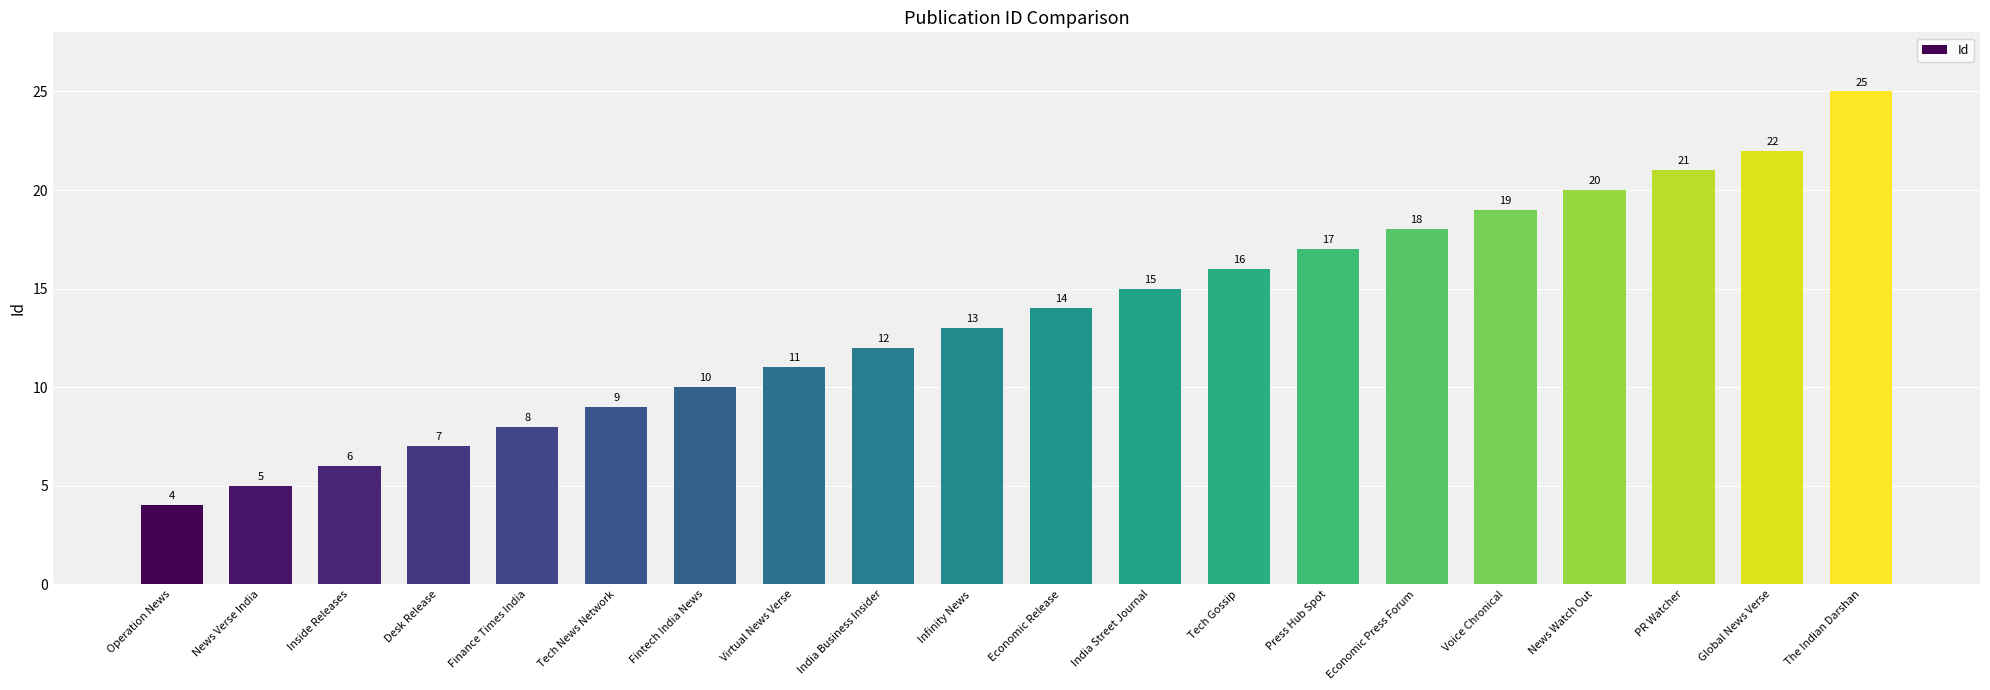

Does the chart contain any negative values?

No